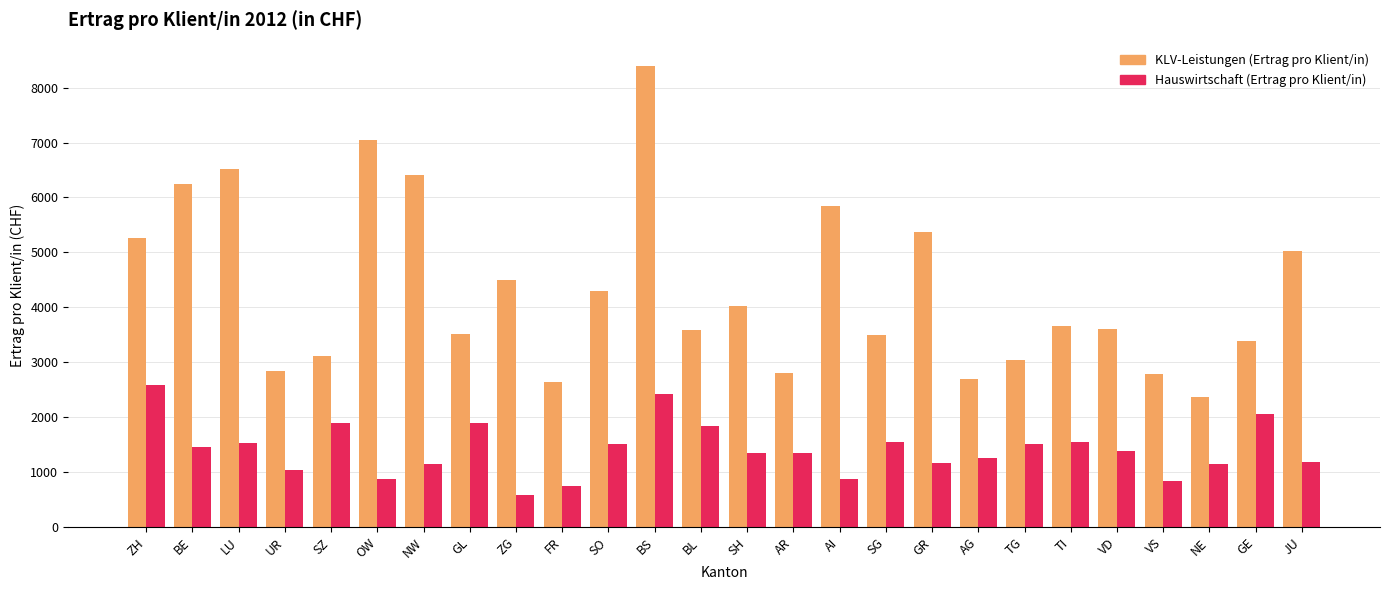

Which category has the lowest value in the KLV-Leistungen (Ertrag pro Klient/in) series?

NE